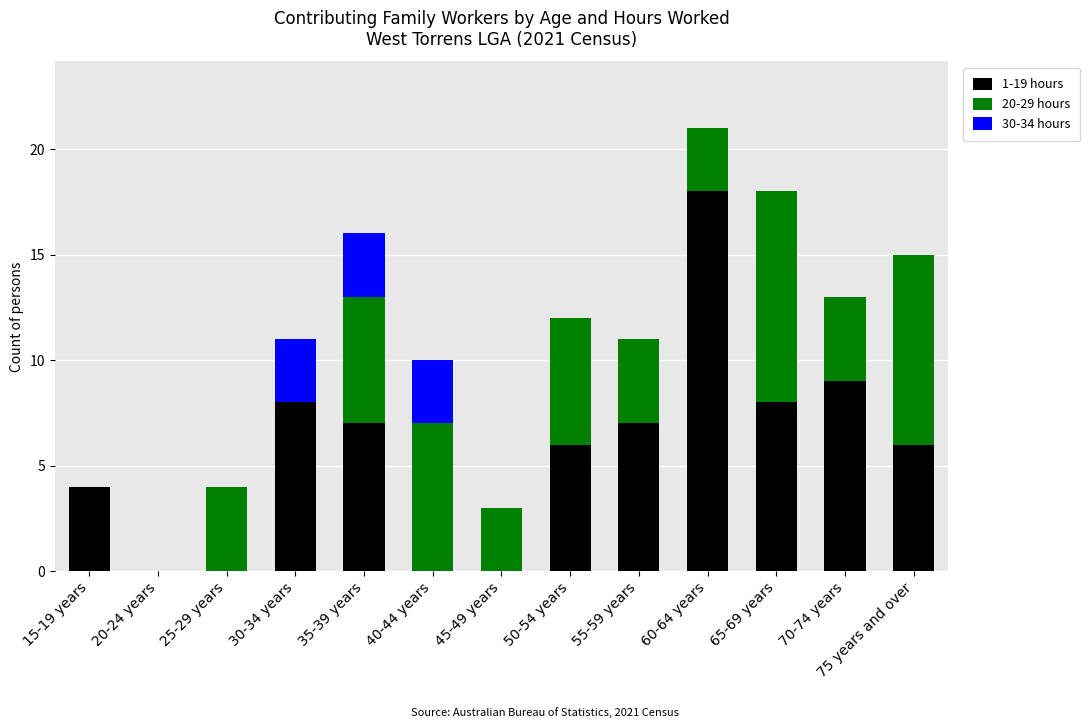

True or false: 1-19 hours has a value of 3 at 70-74 years.

False